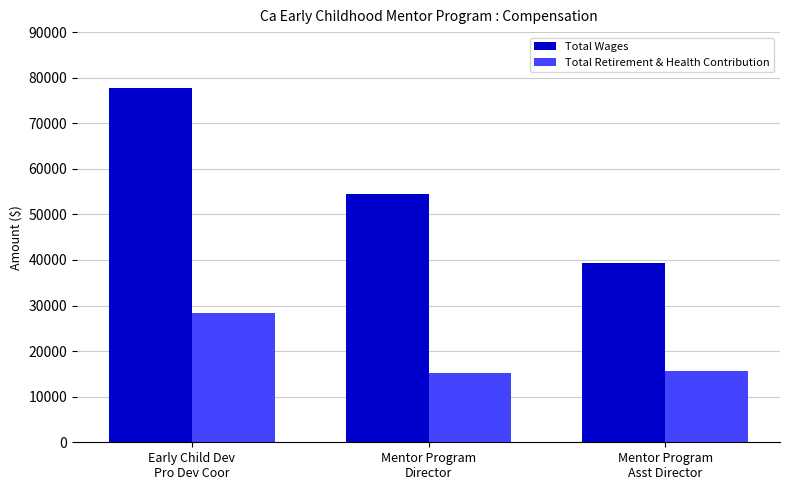

What is the highest value of the Total Retirement & Health Contribution series?

28308